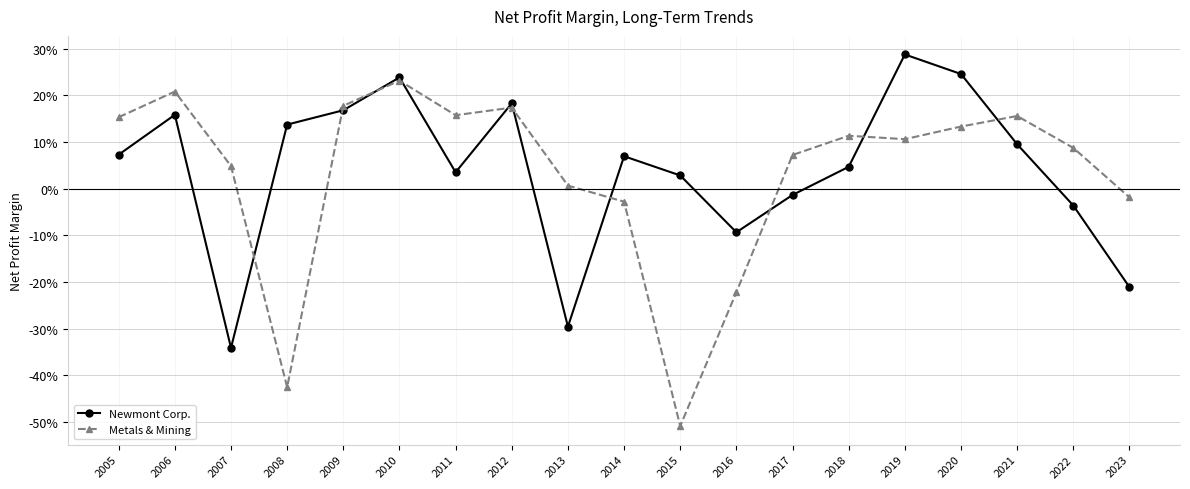

Does the chart have visible grid lines?

Yes